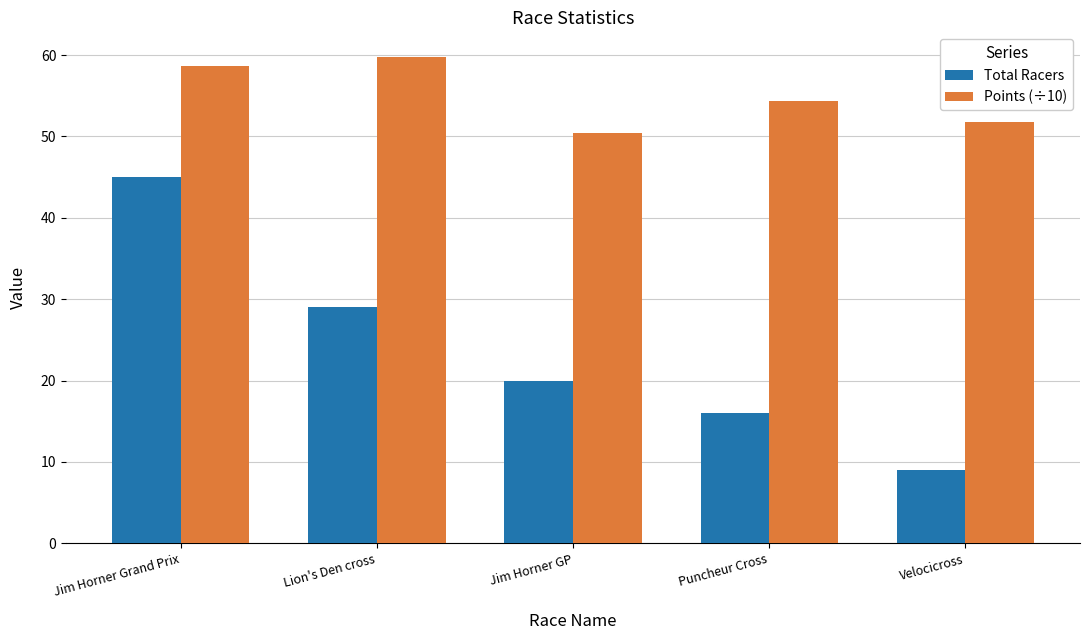

Reading left to right, transcribe all the data shown in this chart.

Total Racers: Jim Horner Grand Prix=45.0	Lion's Den cross=29.0	Jim Horner GP=20.0	Puncheur Cross=16.0	Velocicross=9.0
Points (÷10): Jim Horner Grand Prix=58.6	Lion's Den cross=59.8	Jim Horner GP=50.4	Puncheur Cross=54.4	Velocicross=51.7